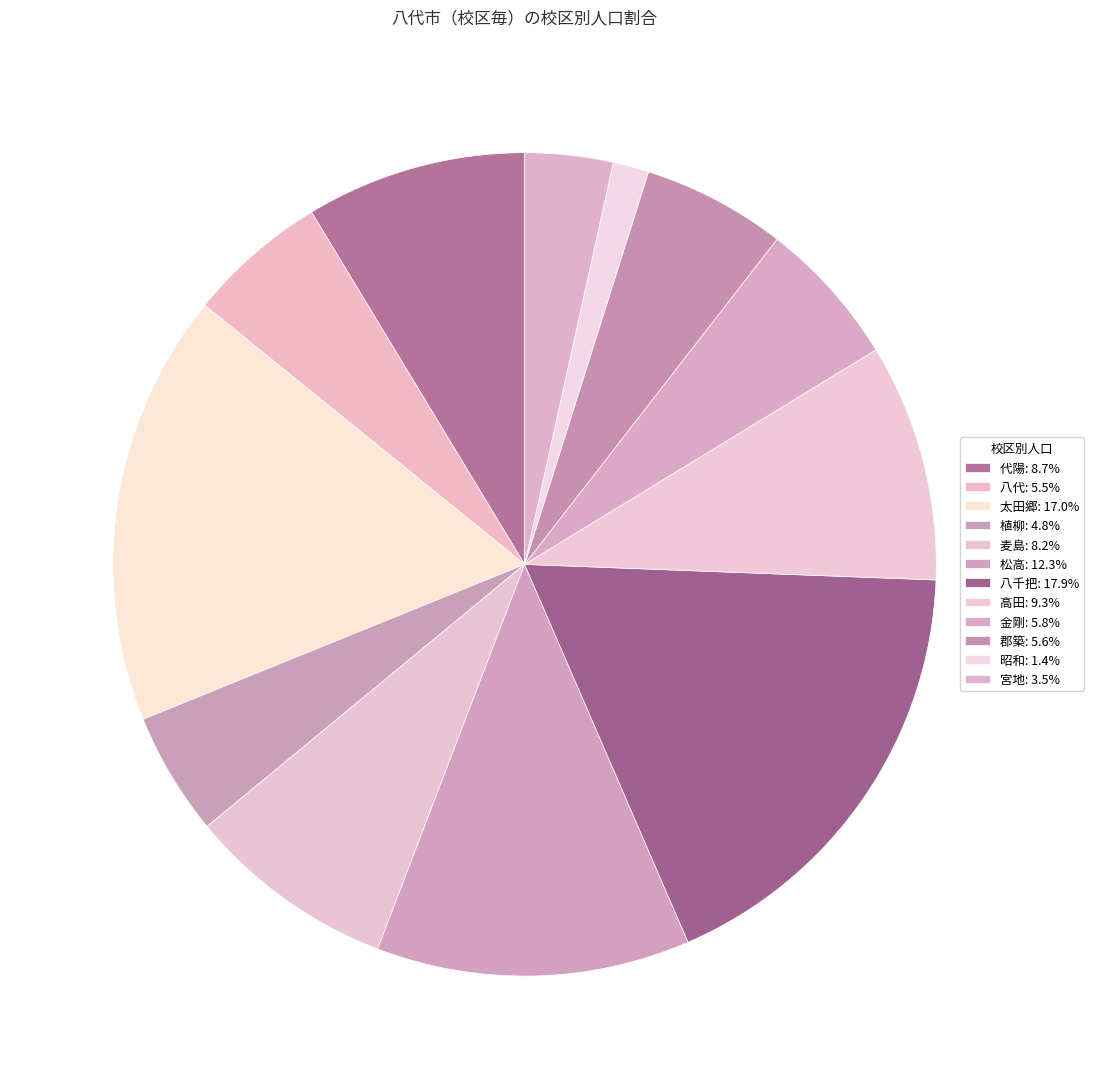

Between 宮地 and 八代, which is larger?

八代